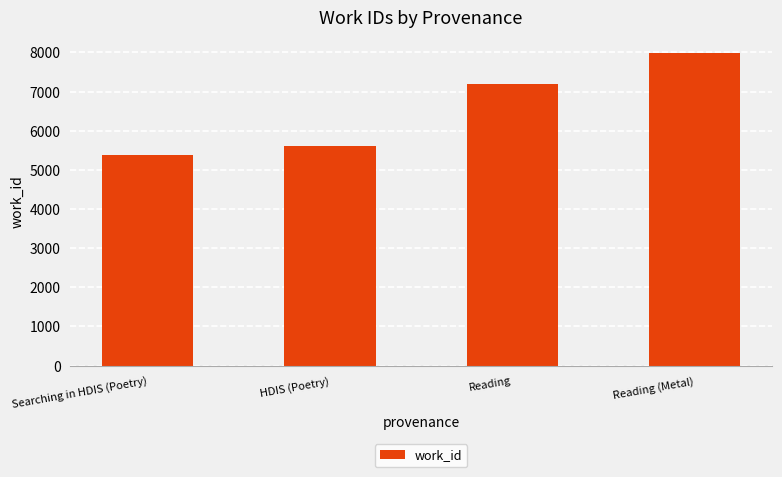

What is the smallest value displayed?

5385